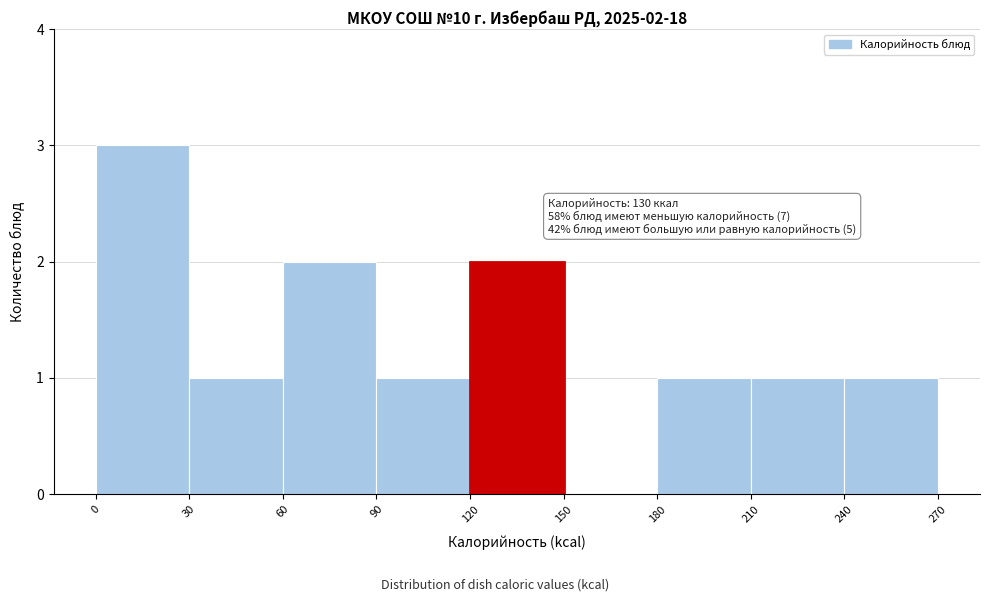

Over which range of the x-axis is the bar tallest?

0 to 30